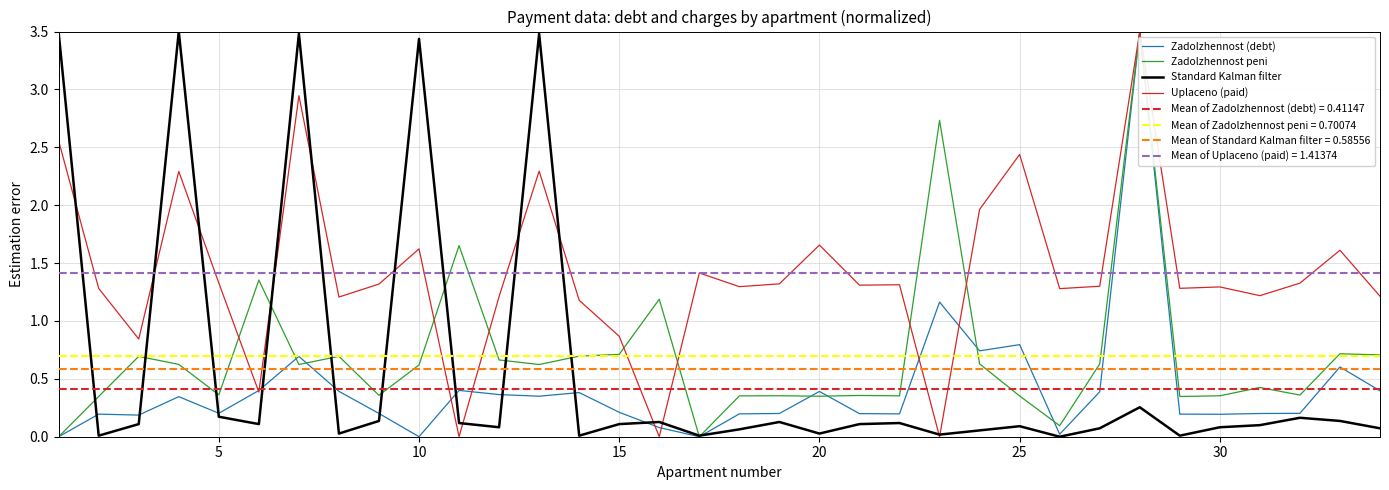

True or false: Zadolzhennost peni has a value of 0.6 at 20.

False